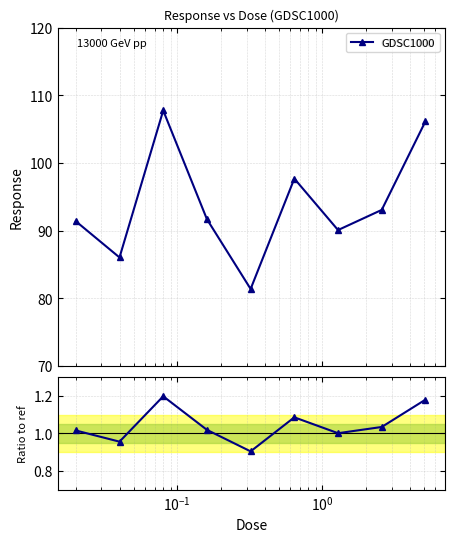

True or false: GDSC1000 has more than 1 interior local peaks.

True